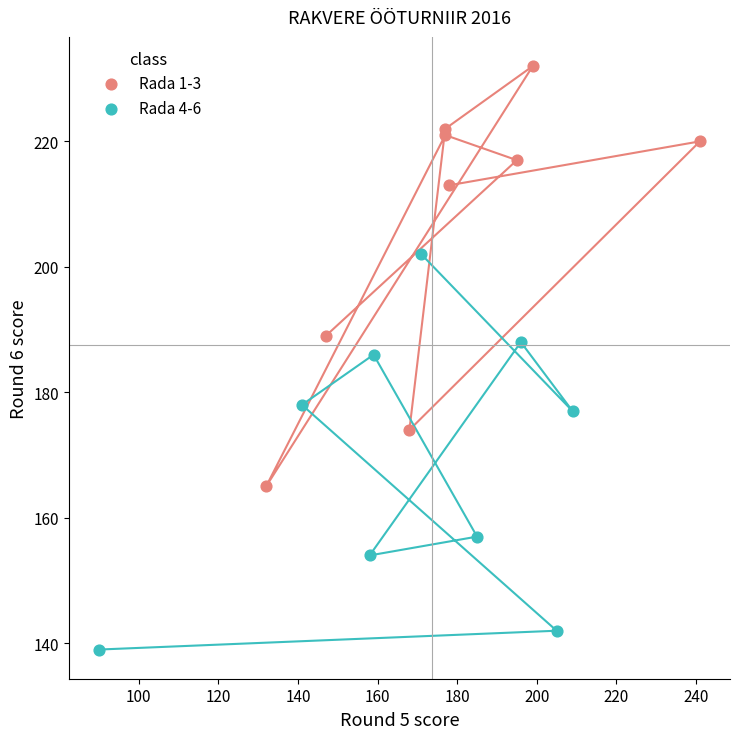

Which series has the widest spread of Y values?

Rada 1-3